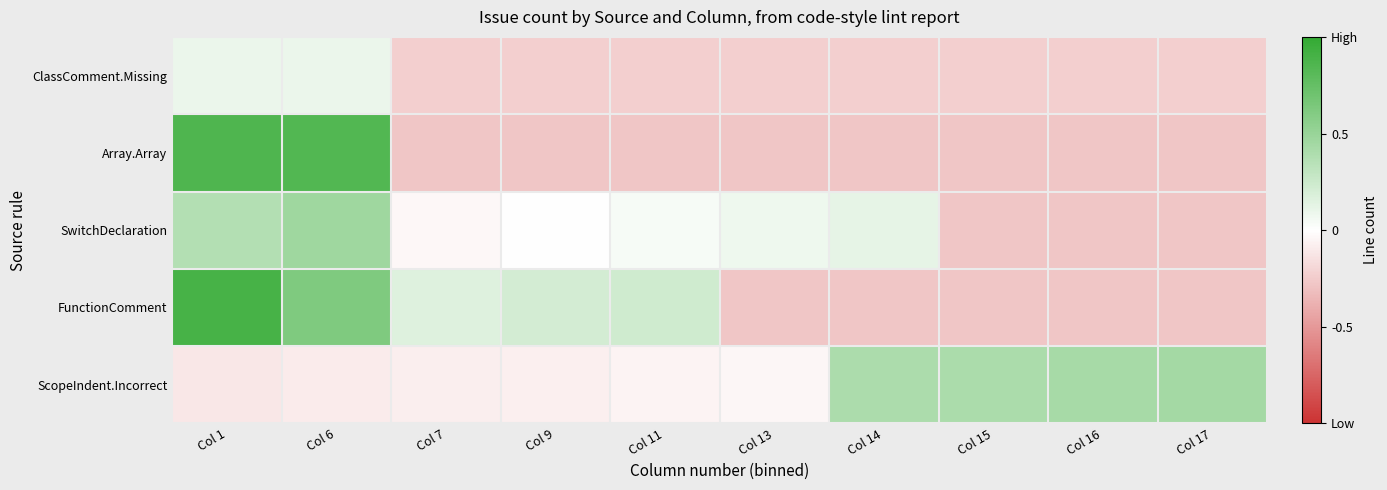

Rank the series by their maximum value, from lowest to highest.

ClassComment.Missing, ScopeIndent.Incorrect, SwitchDeclaration, Array.Array, FunctionComment